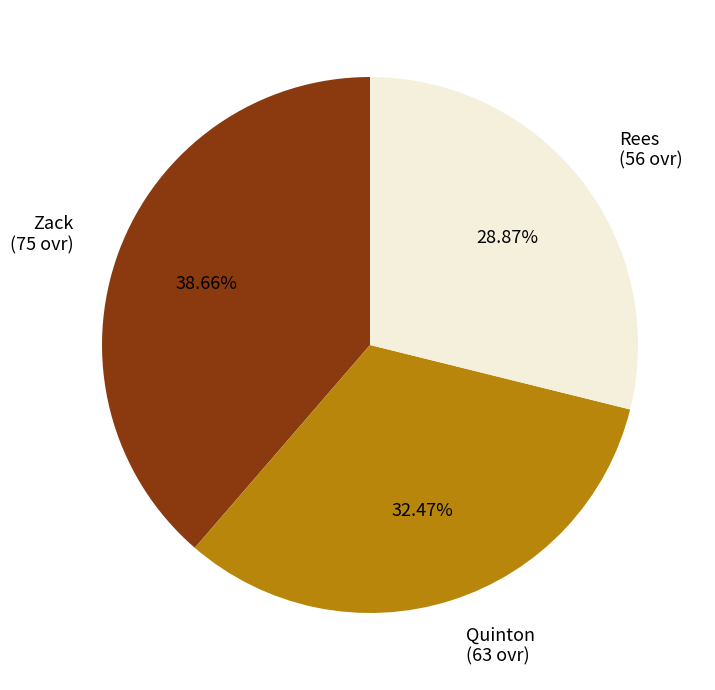

Combined, do Quinton and Zack account for over 50%?

Yes